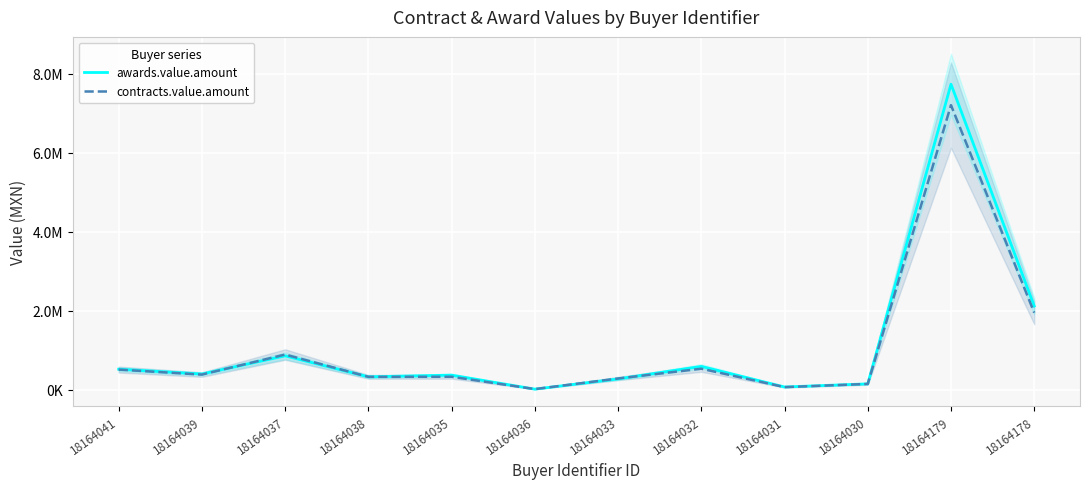

Which series changed the most between 18164035 and 18164032?

awards.value.amount